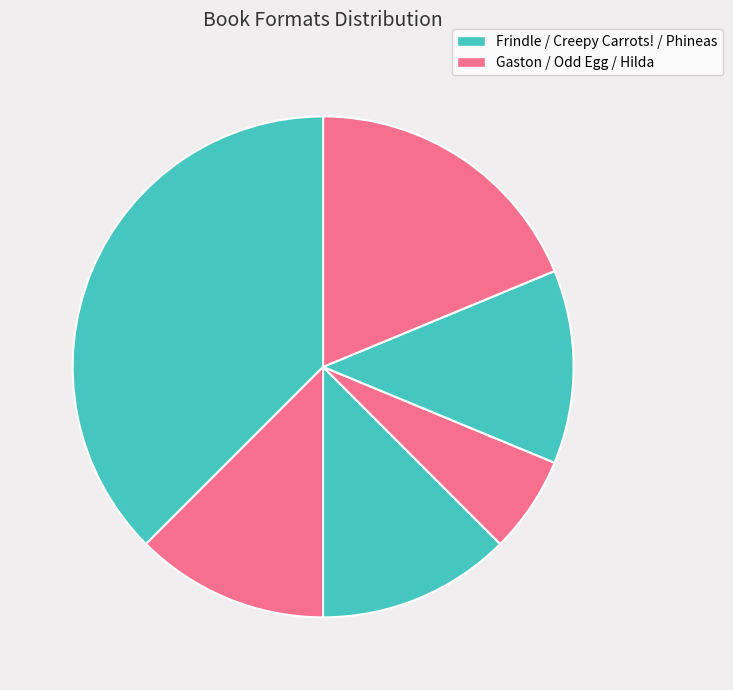

Which category has the biggest portion of the pie?

Frindle